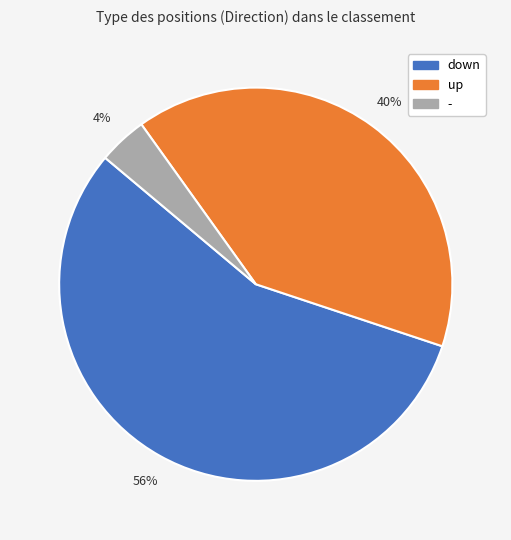

How many segments does this pie chart have?

3